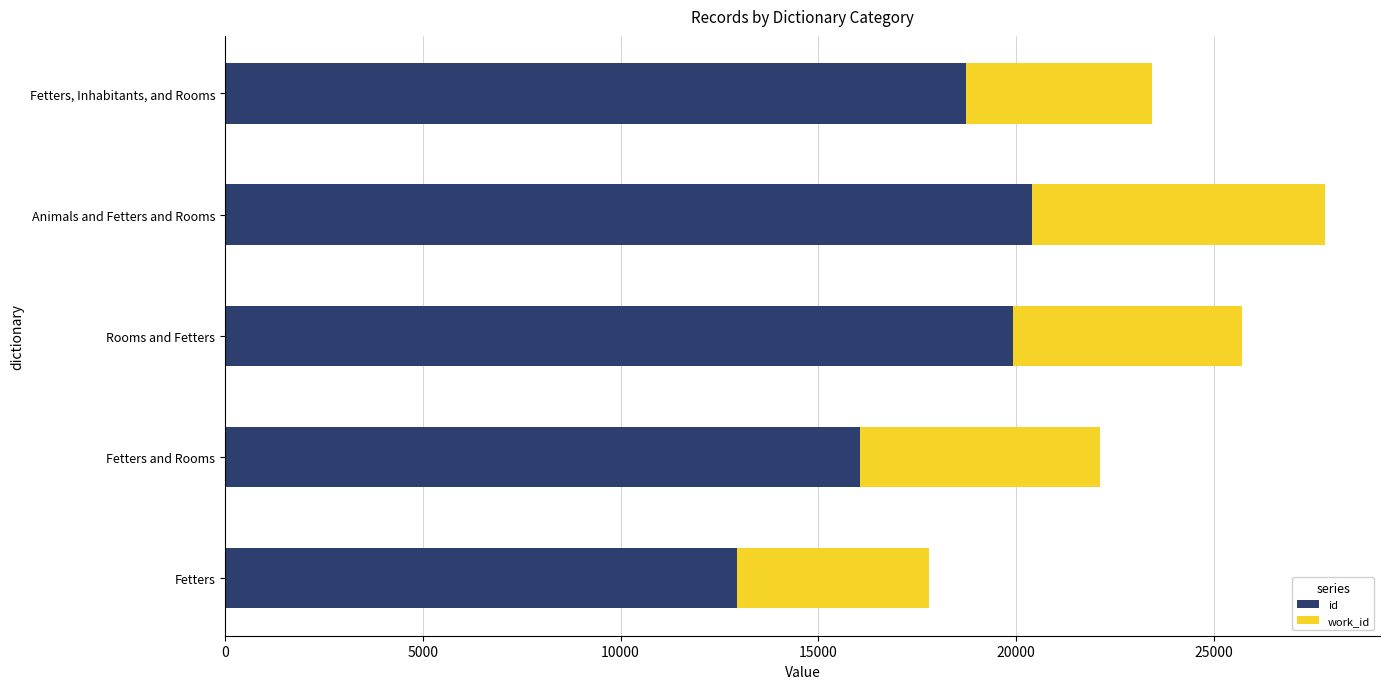

List the labels in order of id value, largest first.

Animals and Fetters and Rooms, Rooms and Fetters, Fetters, Inhabitants, and Rooms, Fetters and Rooms, Fetters